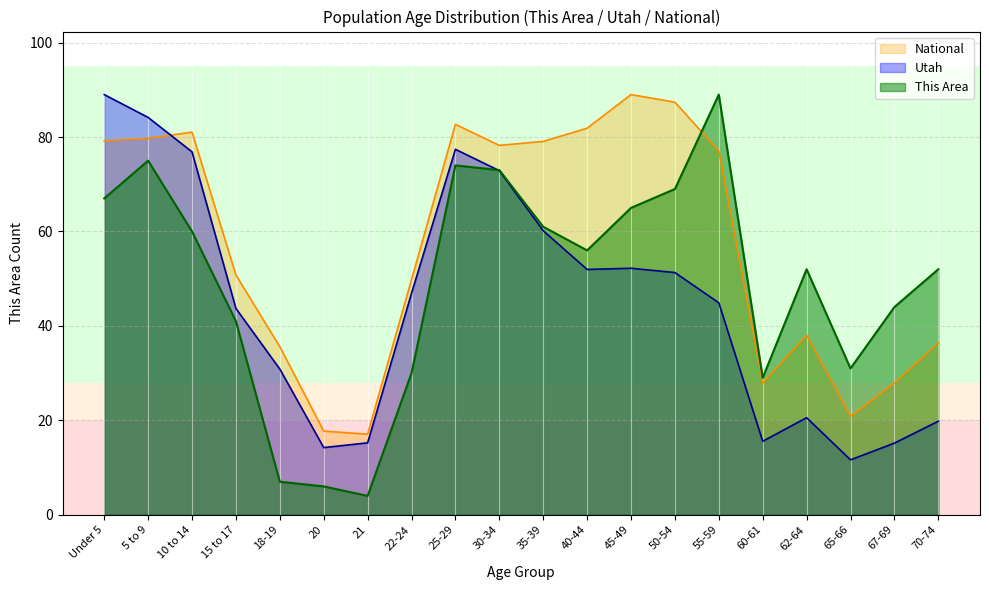

What is the lowest value of the National series?

17.1